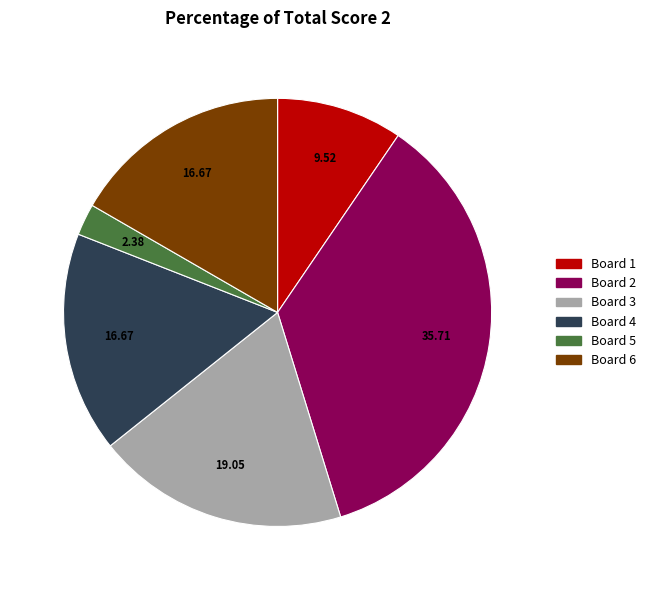

Which category has the biggest portion of the pie?

Board 2